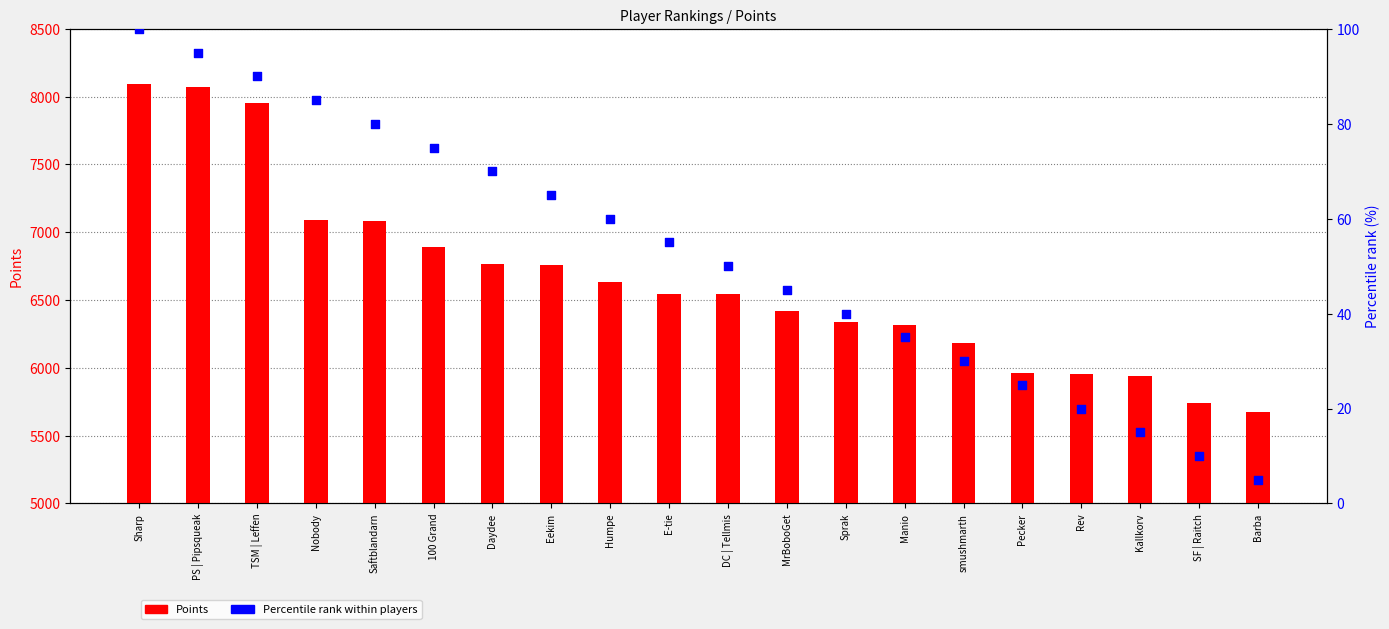

What is the total value across all series at MrBoboGet?

6463